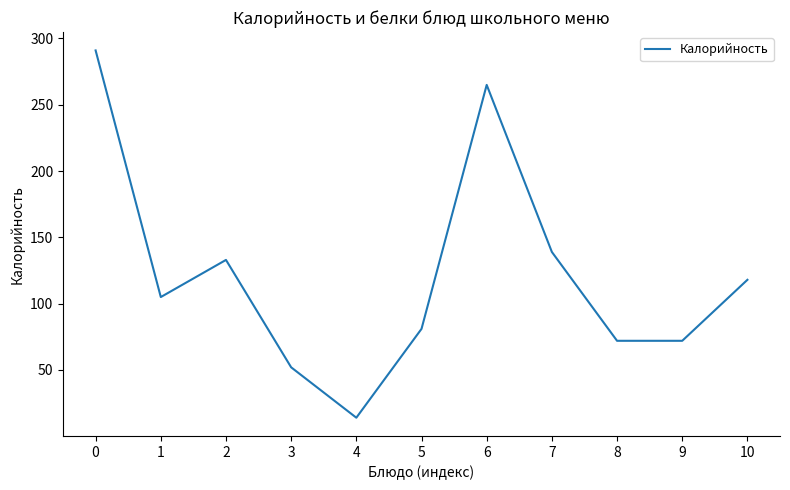

What is the difference between the values at 2 and 4?

119